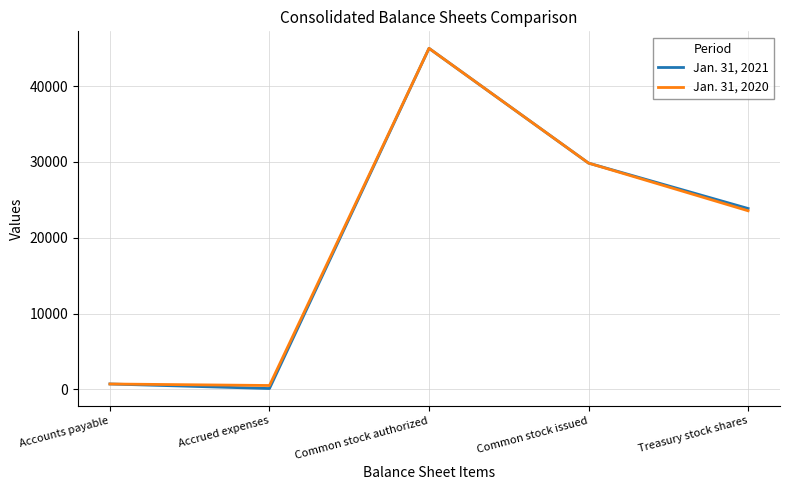

At which category is the sum across all series the highest?

Common stock authorized